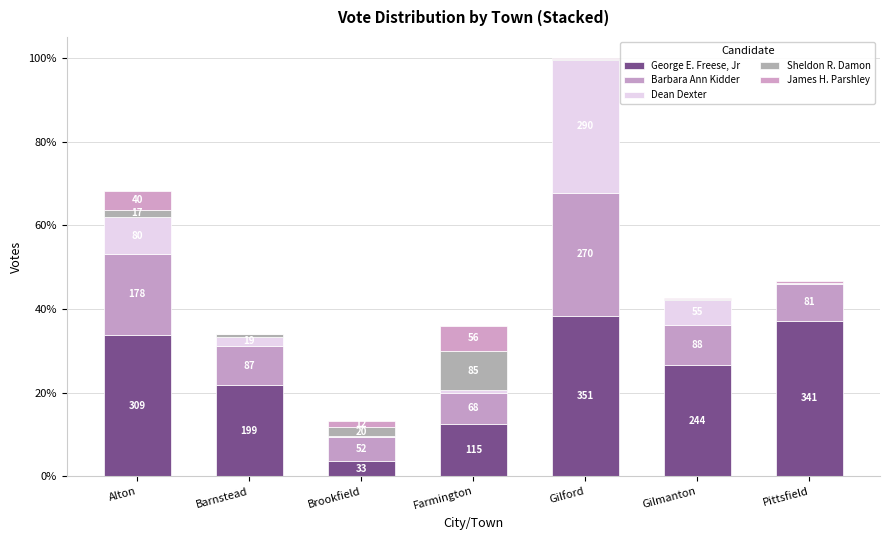

What position from the right is Farmington?

4